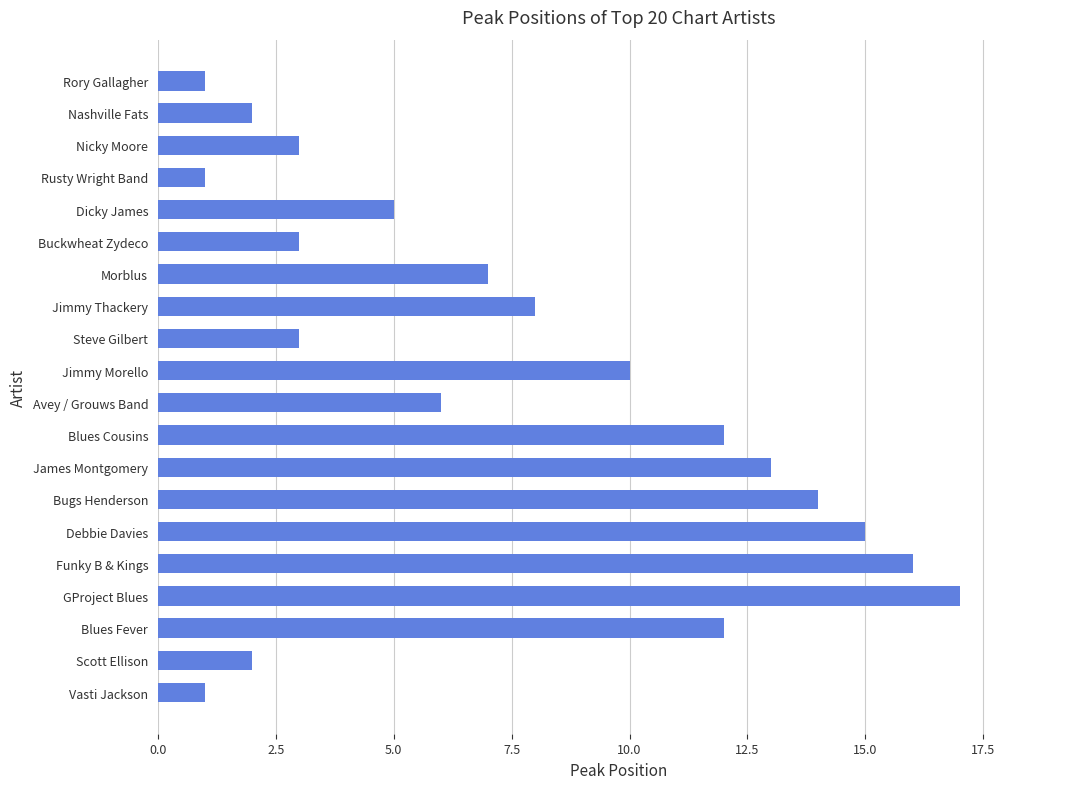

Which label corresponds to the largest value in the chart?

GProject Blues